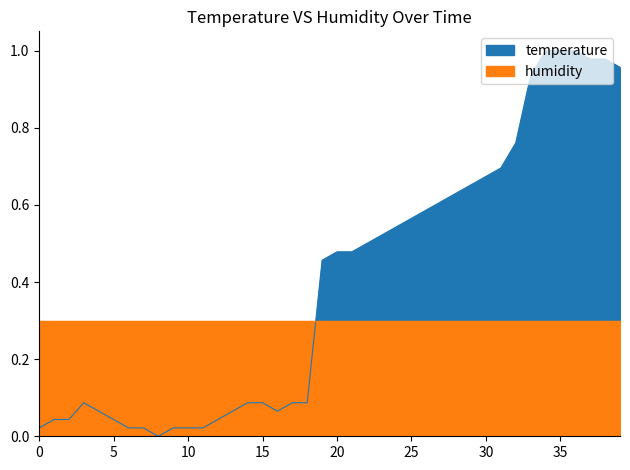

Read the value at 38.

1.0